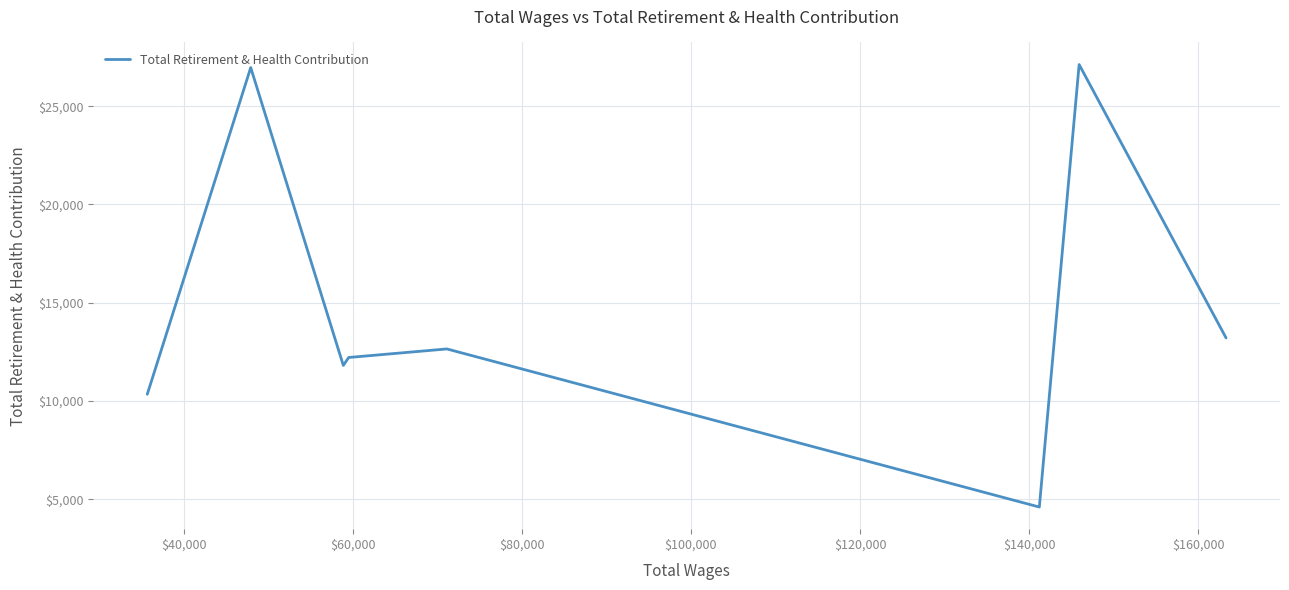

What is the average value?

14866